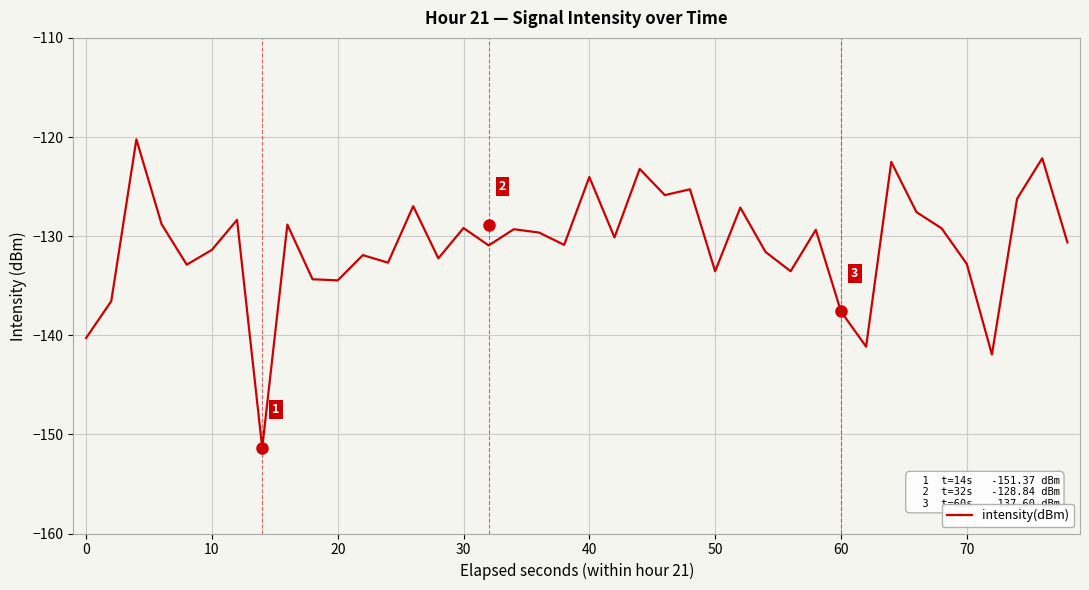

How many lines are shown in the chart?

1